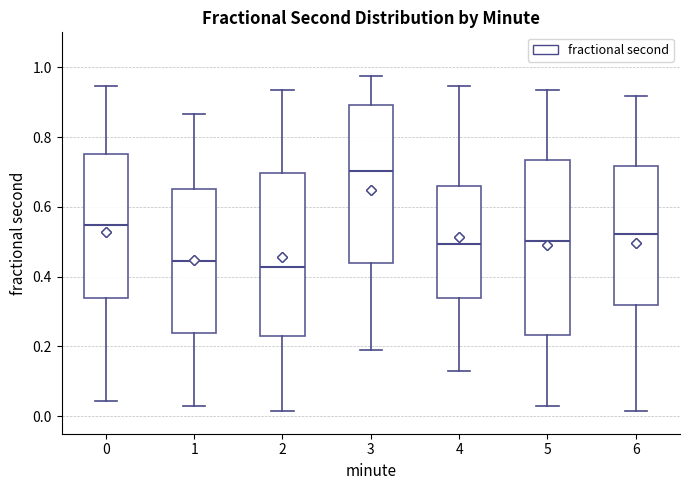

Reading left to right, transcribe this box plot: for each box, give where its median line is, the range the box spans, and where its two whiskers end, as read against the y-axis. The values are not printed on the chart, so give them approximately, as read against the axis.

0: median 0.54, box 0.34 to 0.76, whiskers 0.04 to 0.94
1: median 0.44, box 0.24 to 0.64, whiskers 0.02 to 0.86
2: median 0.42, box 0.22 to 0.70, whiskers 0.02 to 0.94
3: median 0.70, box 0.44 to 0.90, whiskers 0.18 to 0.98
4: median 0.50, box 0.34 to 0.66, whiskers 0.14 to 0.94
5: median 0.50, box 0.24 to 0.74, whiskers 0.02 to 0.94
6: median 0.52, box 0.32 to 0.72, whiskers 0.02 to 0.92